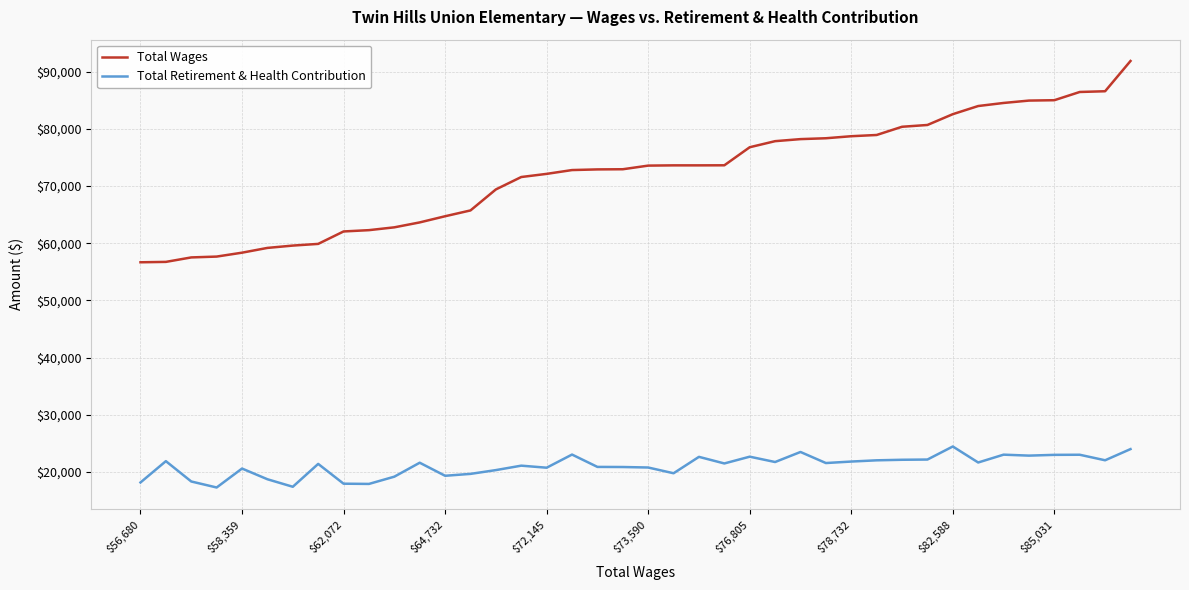

Rank the series by their maximum value, from highest to lowest.

Total Wages, Total Retirement & Health Contribution